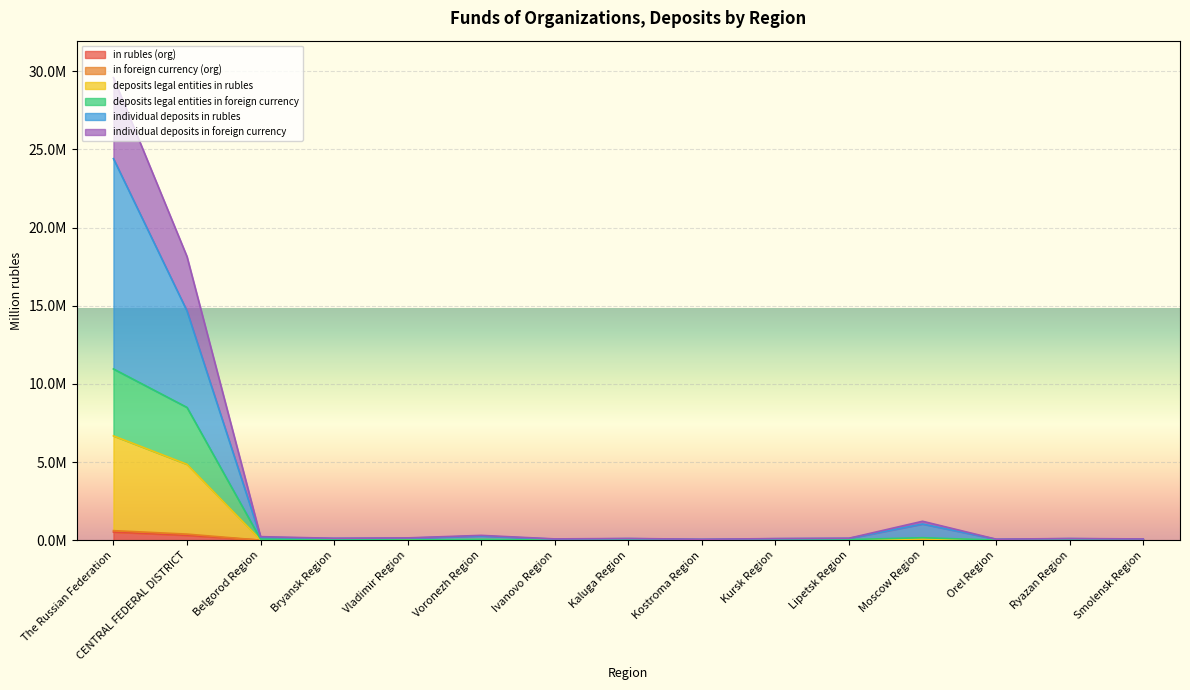

How many data points in in foreign currency (org) are above 32013?

7